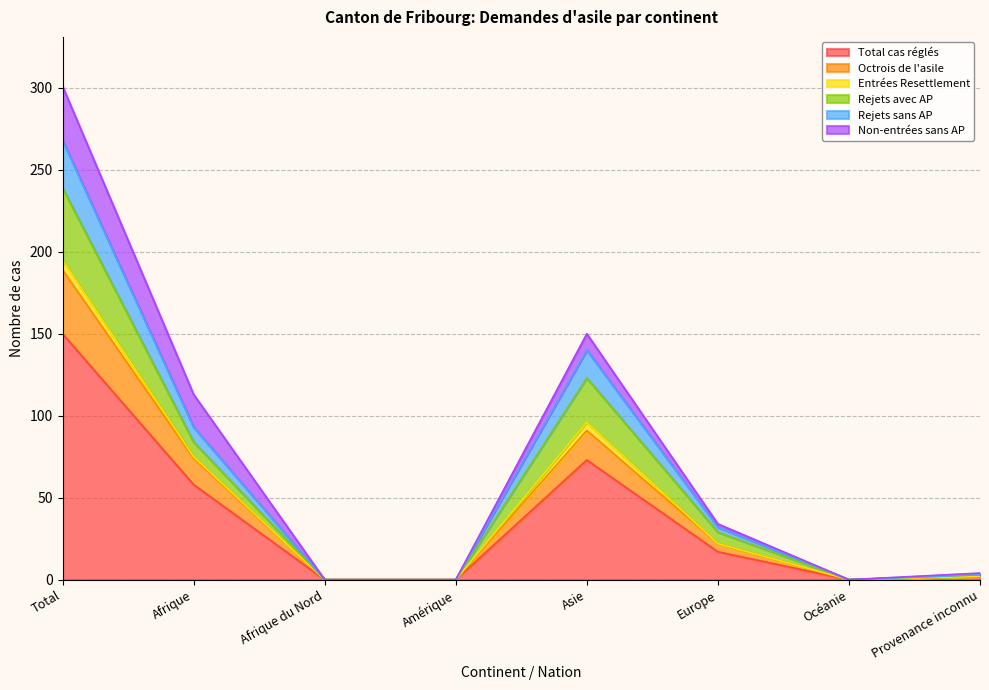

True or false: Total cas réglés and Octrois de l'asile intersect in this chart.

False